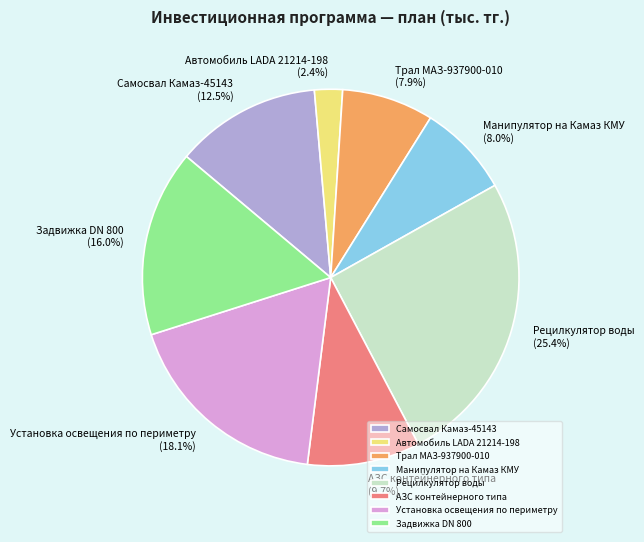

How many slices are in this pie chart?

8